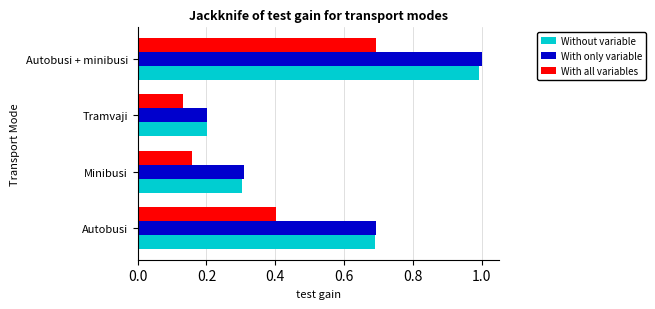

At how many categories does at least one series exceed 0?

4